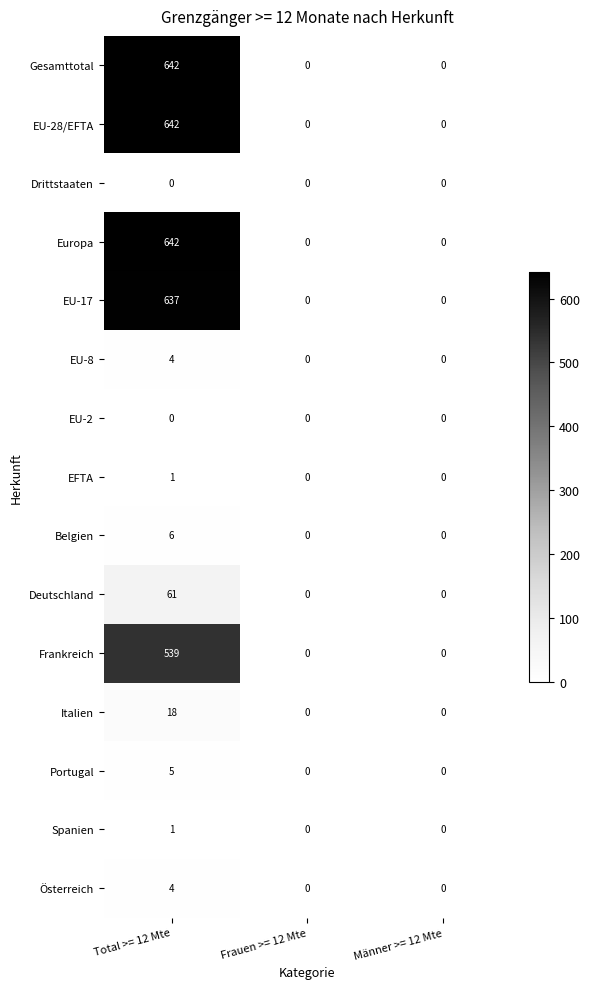

Count the Spanien values in the range 0 to 1.

3